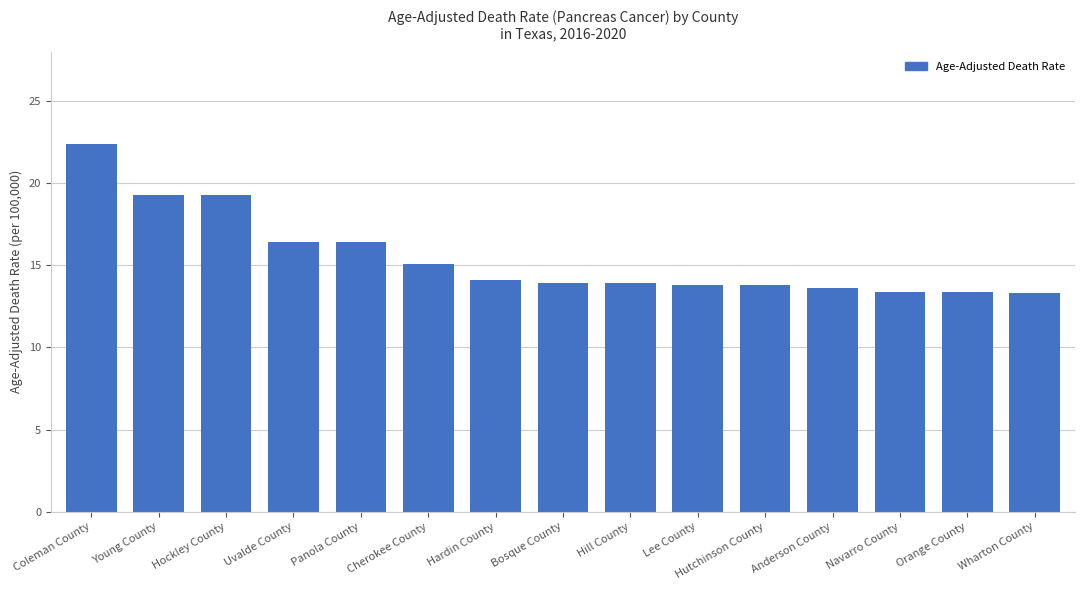

Which has a higher value, Bosque County or Navarro County?

Bosque County